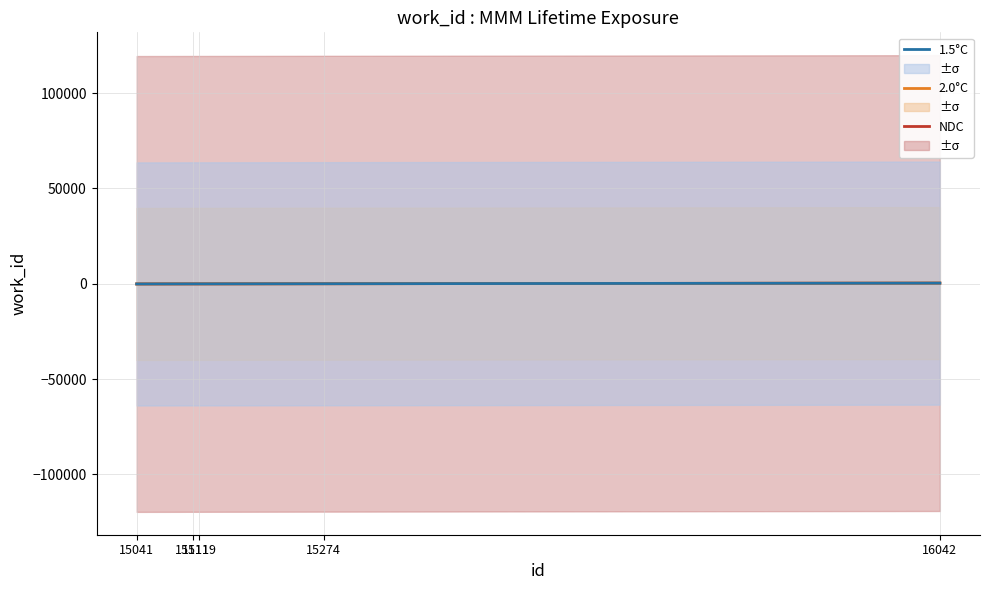

Which series has the largest range (max minus min)?

NDC